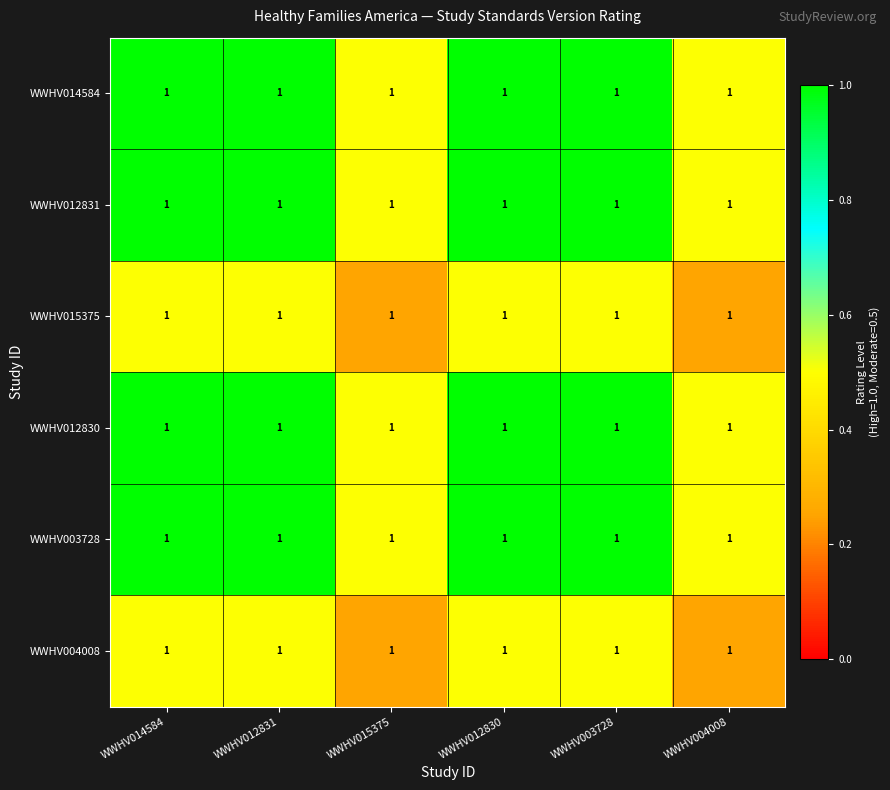

List the series in order of their peak value, lowest first.

WWHV015375, WWHV004008, WWHV014584, WWHV012831, WWHV012830, WWHV003728